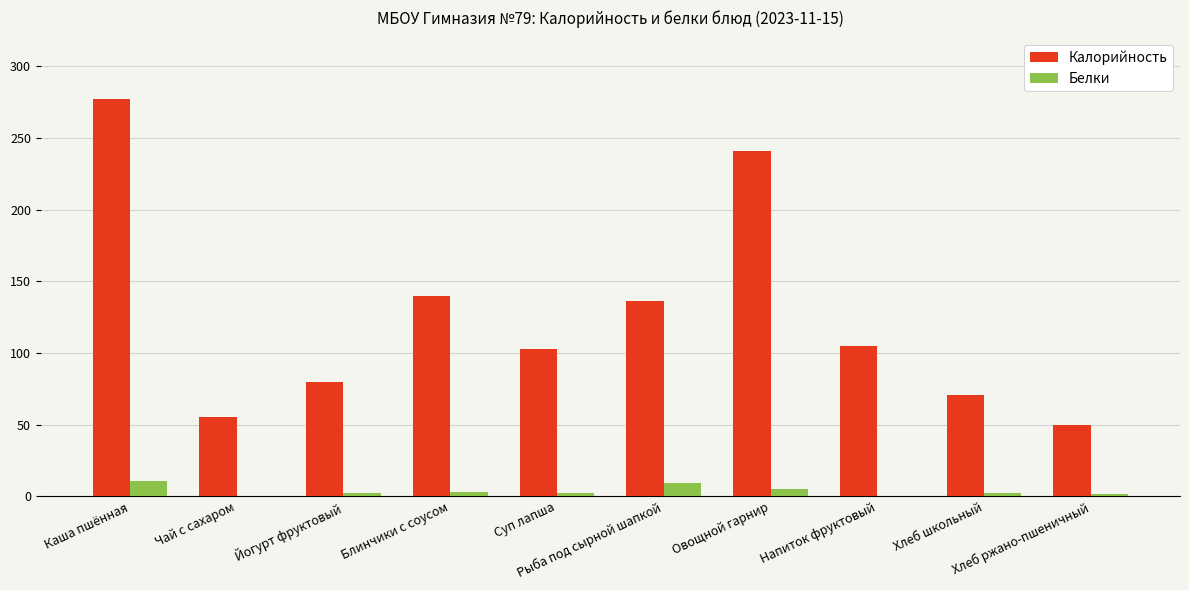

Which series has the largest total across all categories?

Калорийность